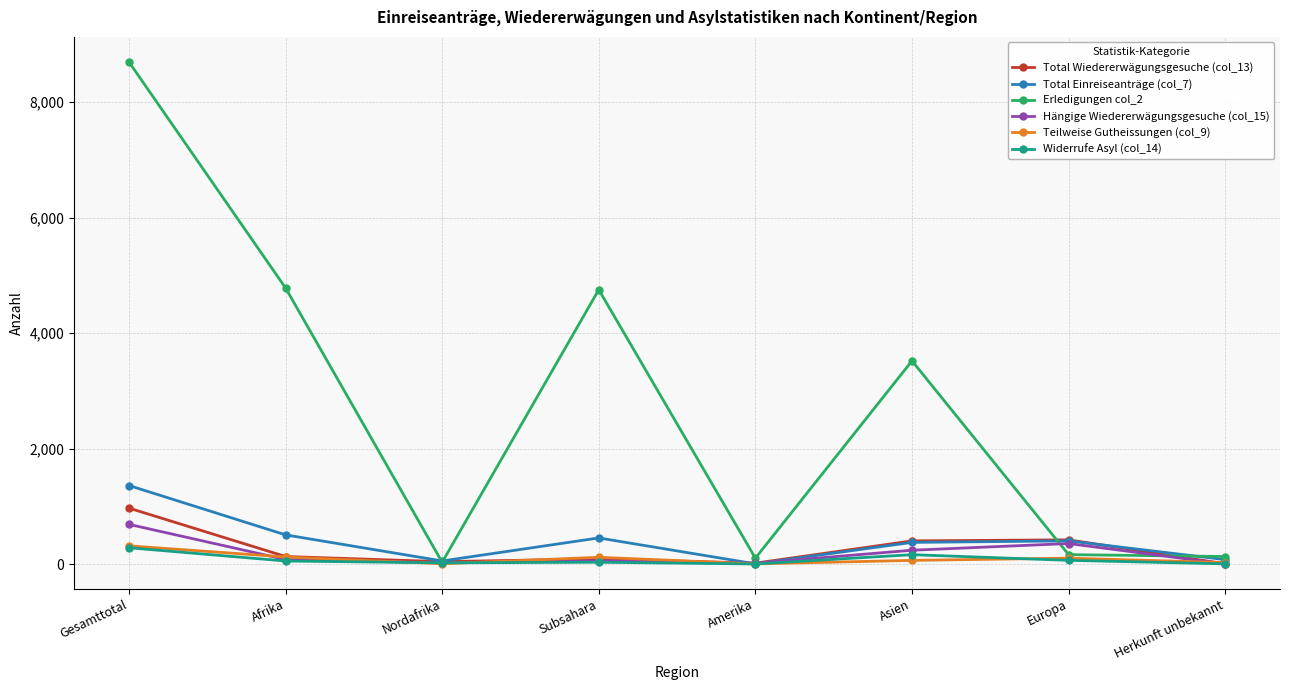

What is the difference between the Total Einreiseanträge (col_7) values at Subsahara and Gesamttotal?

908